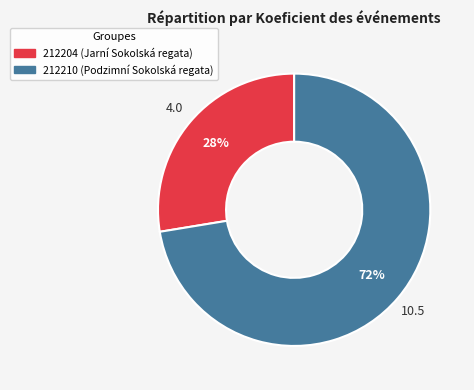

Does 212210 represent more than half of the total?

Yes